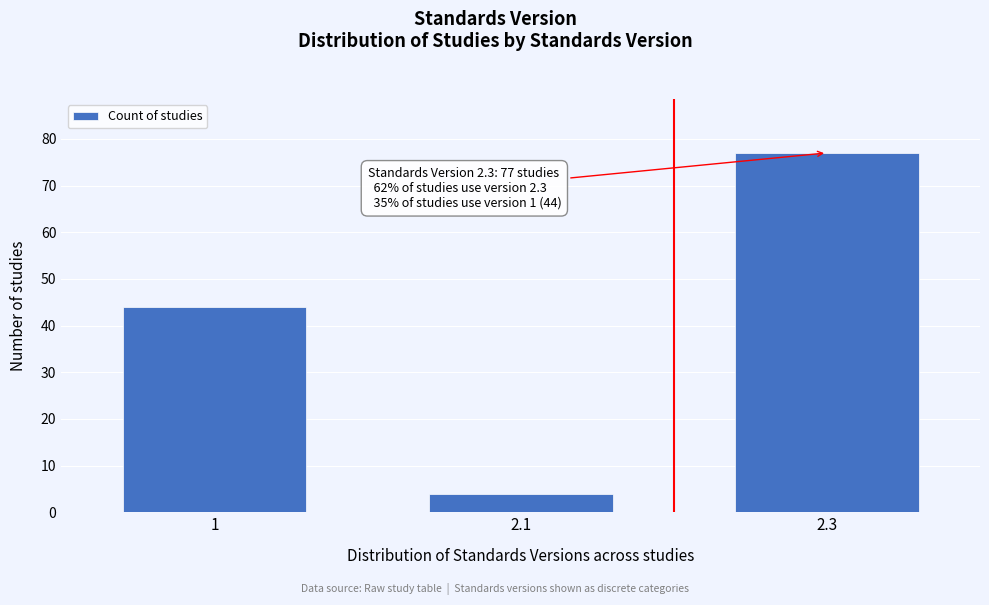

Reading left to right, list all the values displayed in this chart.

44	4	77